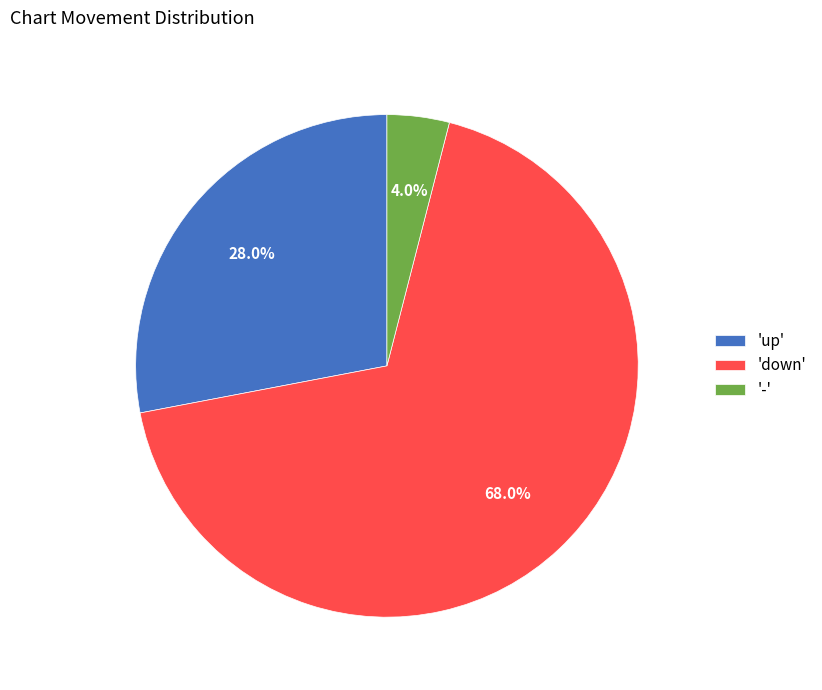

How many slices are in this pie chart?

3